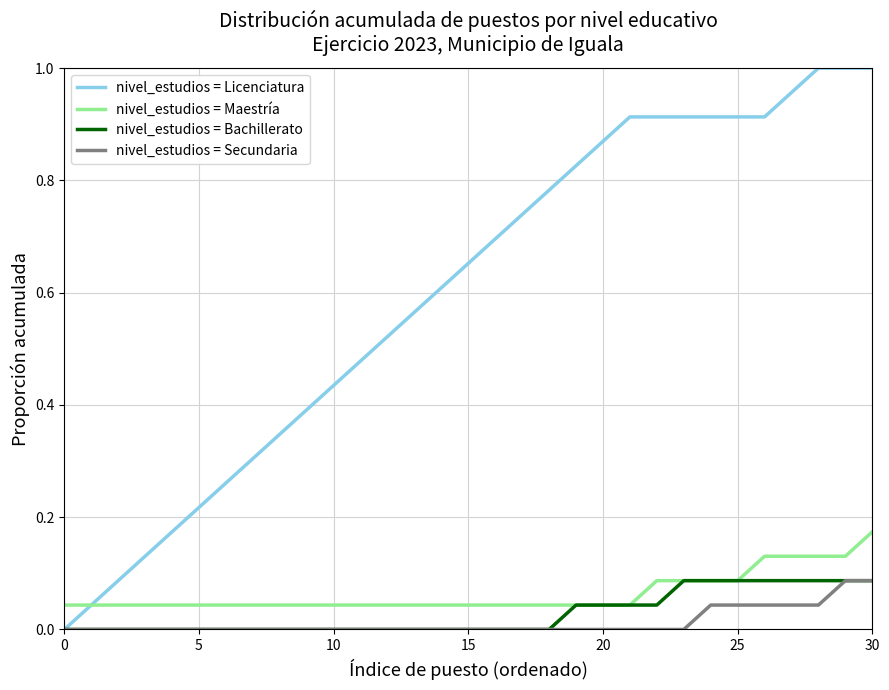

True or false: nivel_estudios = Secundaria and nivel_estudios = Maestría intersect in this chart.

False